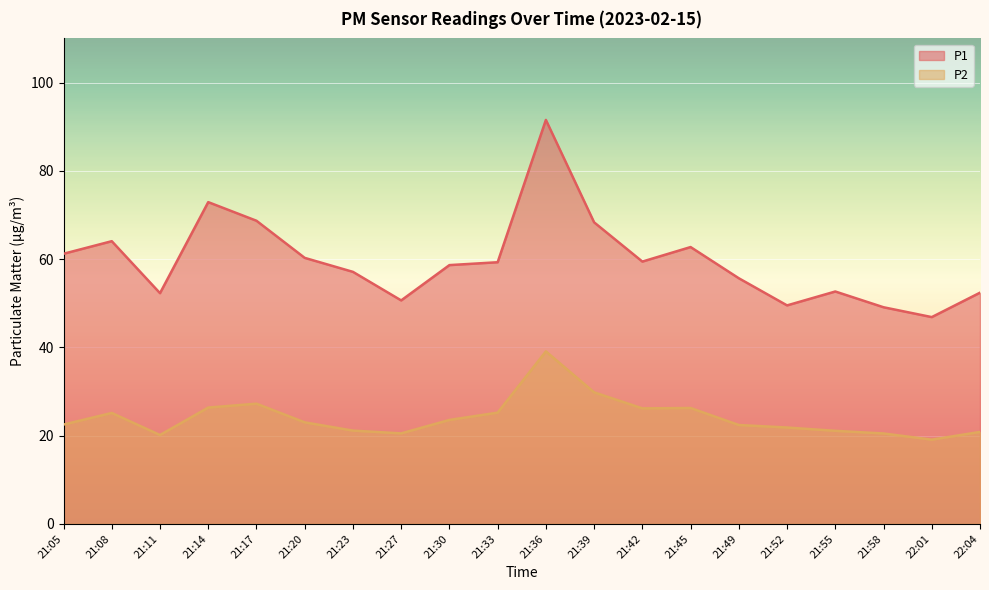

What are all the series names shown in the legend?

P1, P2